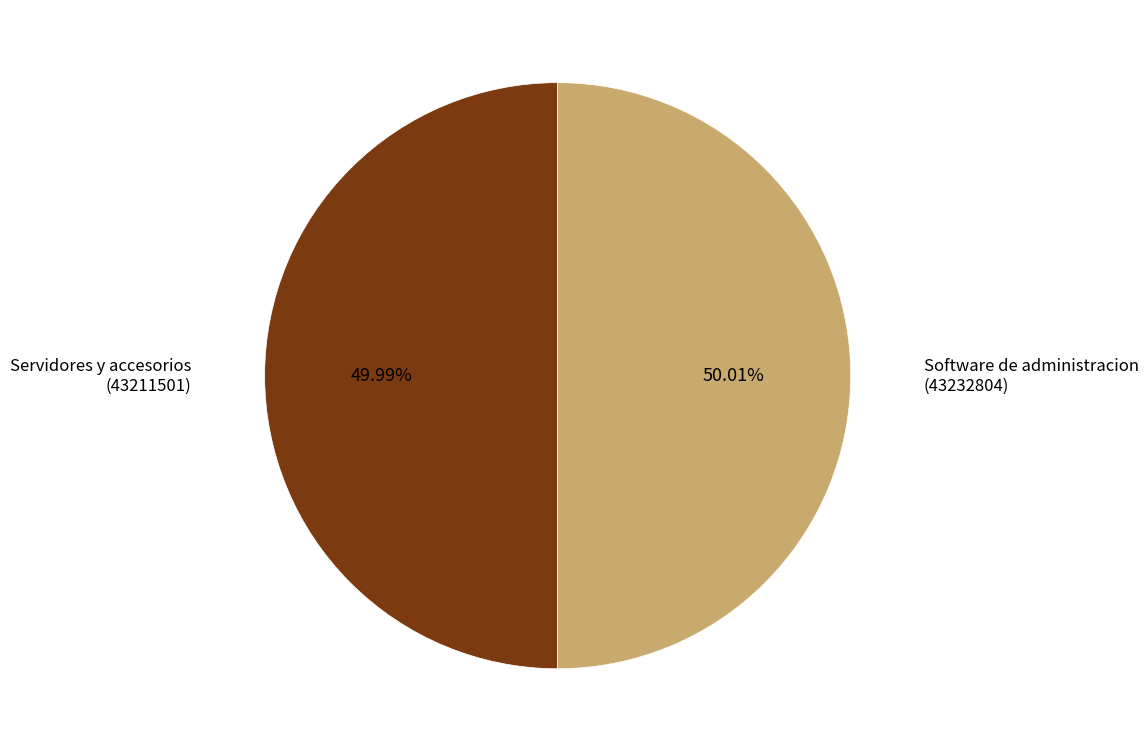

Combined, do Software de administracion and Servidores y accesorios account for over 50%?

Yes